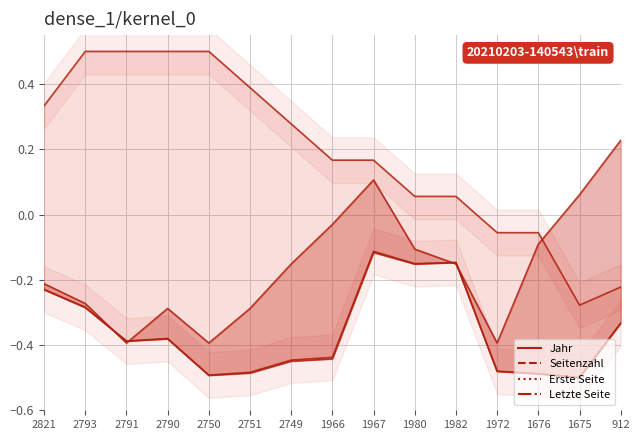

How many categories are shown in the chart?

15